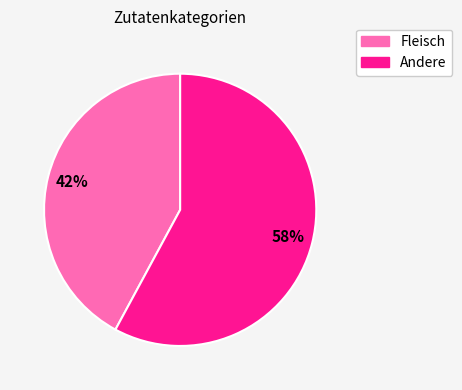

To the nearest percent, what is the average slice percentage?

50%